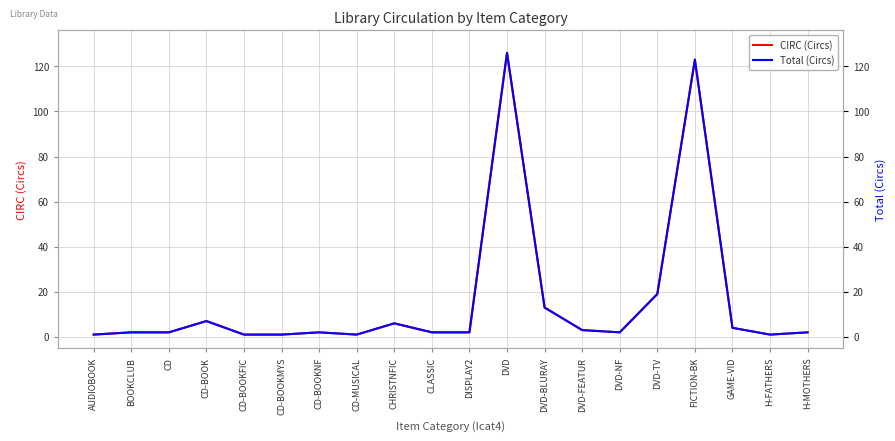

The CIRC (Circs) series shows 1 at CD-BOOKFIC. True or false?

True